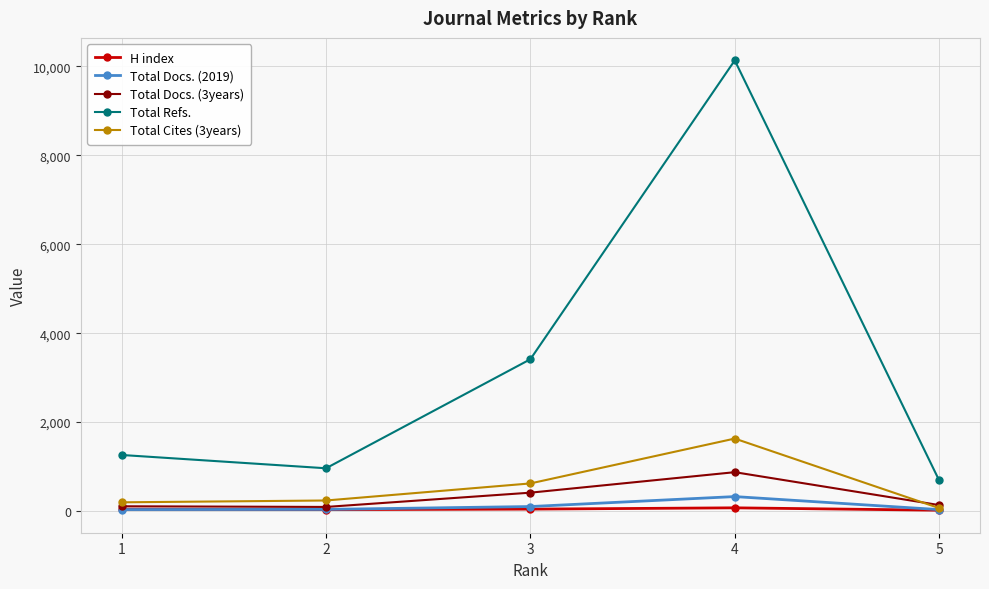

True or false: Total Refs. and H index intersect in this chart.

False